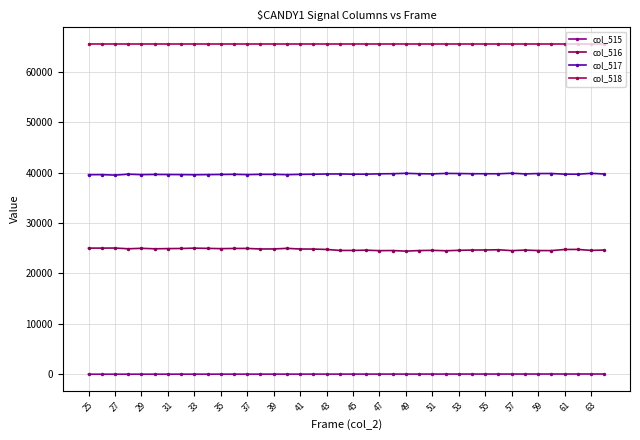

Reading right to left, list all the values displayed in this chart.

col_515: 64	63	62	61	60	59	58	57	56	55	54	53	52	51	50	49	48	47	46	45	44	43	42	41	40	39	38	37	36	35	34	33	32	31	30	29	28	27	26	25
col_516: 24645	24578	24769	24757	24535	24548	24637	24530	24702	24658	24642	24590	24506	24586	24546	24429	24550	24525	24620	24570	24567	24766	24839	24854	24979	24866	24855	24965	24962	24923	24978	25024	24954	24932	24894	24989	24899	25043	25031	25029
col_517: 39732	39854	39684	39697	39822	39814	39746	39878	39768	39775	39779	39820	39839	39749	39780	39860	39786	39761	39697	39686	39734	39726	39678	39650	39596	39653	39655	39605	39660	39630	39605	39574	39604	39622	39635	39600	39686	39506	39602	39587
col_518: 65535	65535	65535	65535	65535	65535	65535	65535	65535	65535	65535	65535	65535	65535	65535	65535	65535	65535	65535	65535	65535	65535	65535	65535	65535	65535	65535	65535	65535	65535	65535	65535	65535	65535	65535	65535	65535	65535	65535	65535